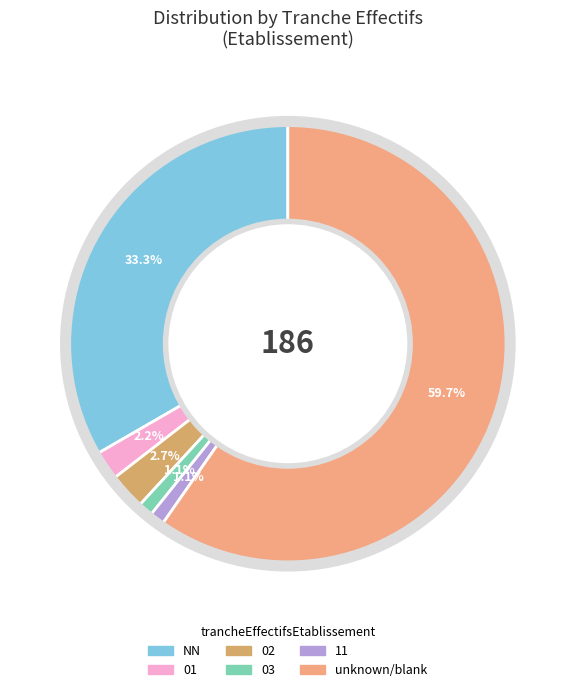

Does any single category account for the majority?

Yes